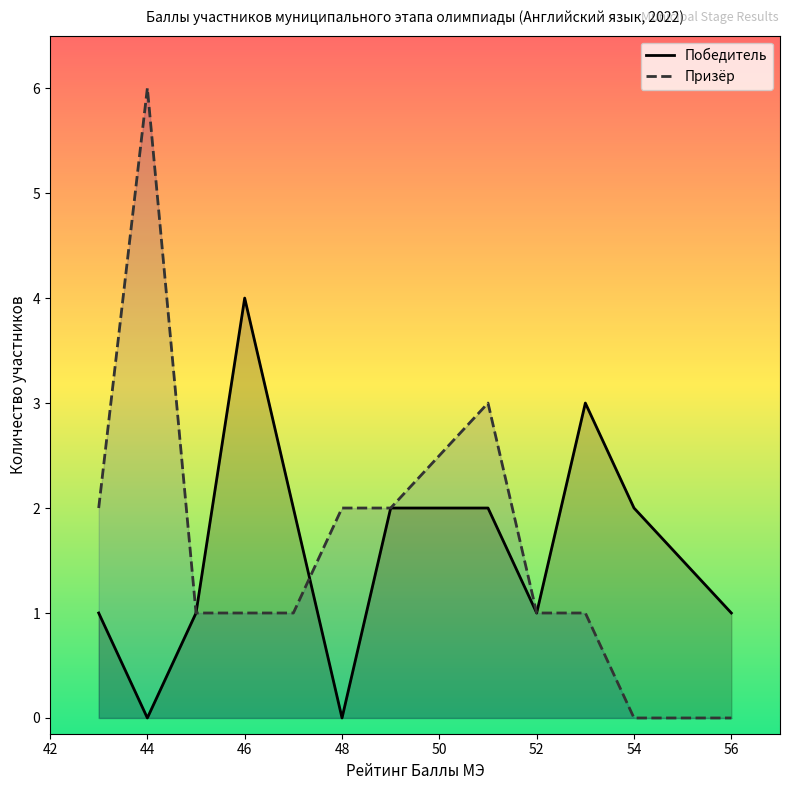

At 46, list the series in order from largest to smallest.

Победитель, Призёр